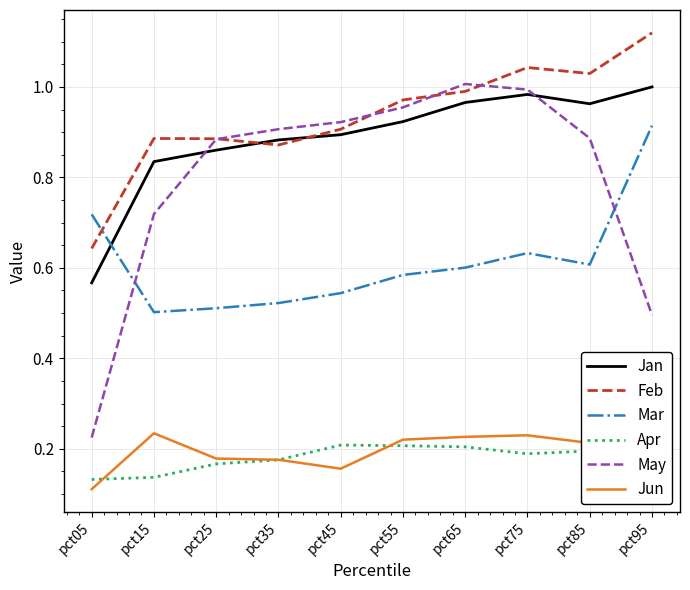

Between pct15 and pct55, which series saw the biggest shift?

May